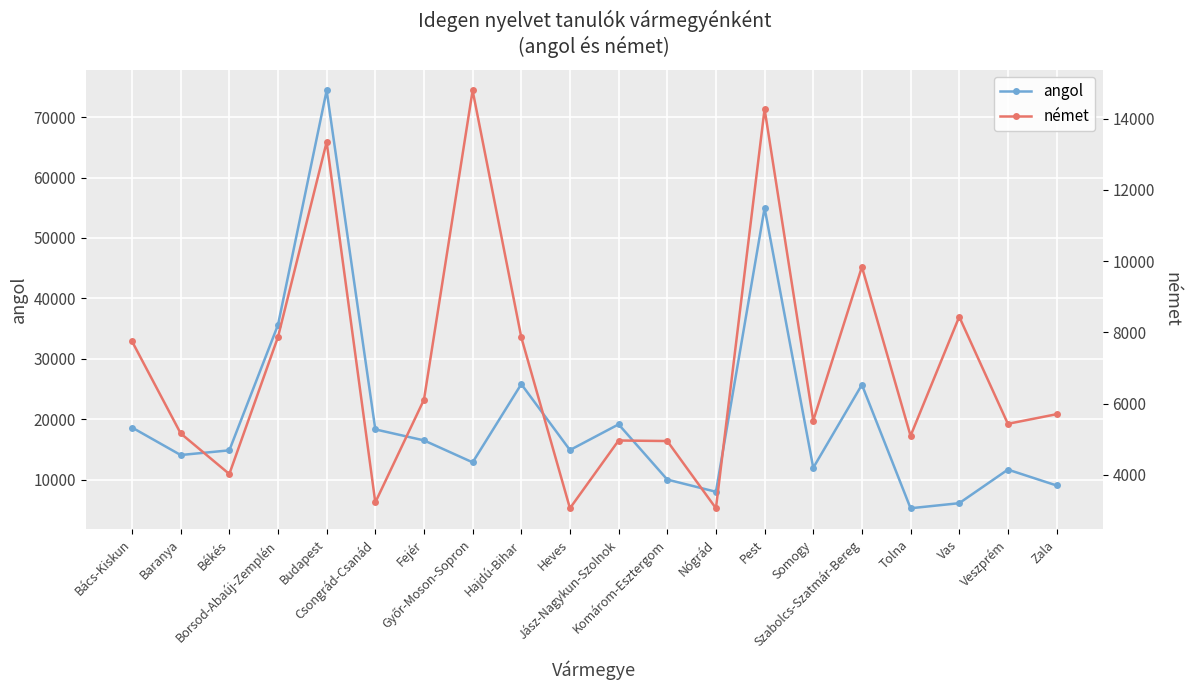

Between which two adjacent categories do német and angol first intersect?

Fejér and Győr-Moson-Sopron